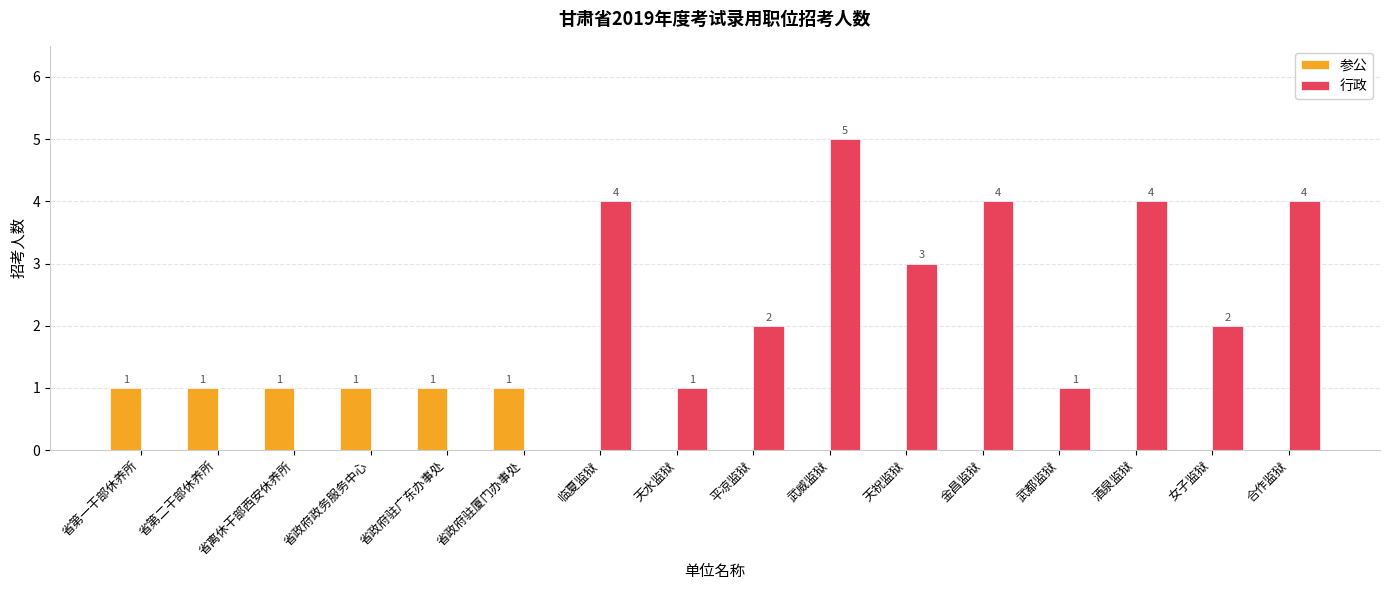

What is the highest value of the 参公 series?

1